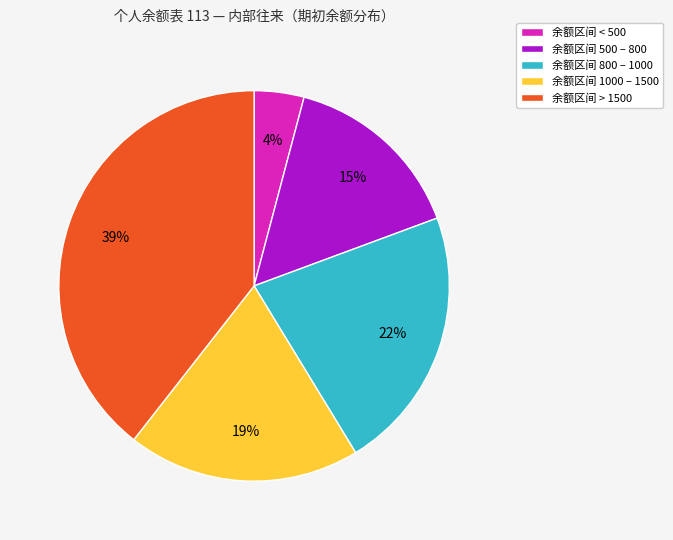

To the nearest percent, what is the average slice percentage?

20%